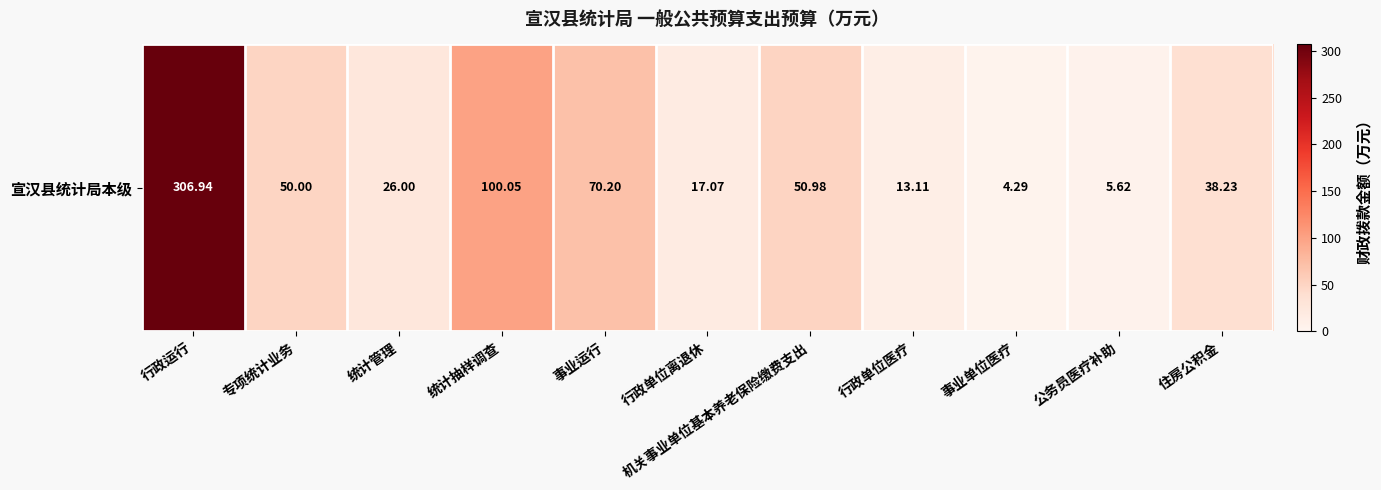

Rank the categories by value from highest to lowest.

行政运行, 统计抽样调查, 事业运行, 机关事业单位基本养老保险缴费支出, 专项统计业务, 住房公积金, 统计管理, 行政单位离退休, 行政单位医疗, 公务员医疗补助, 事业单位医疗